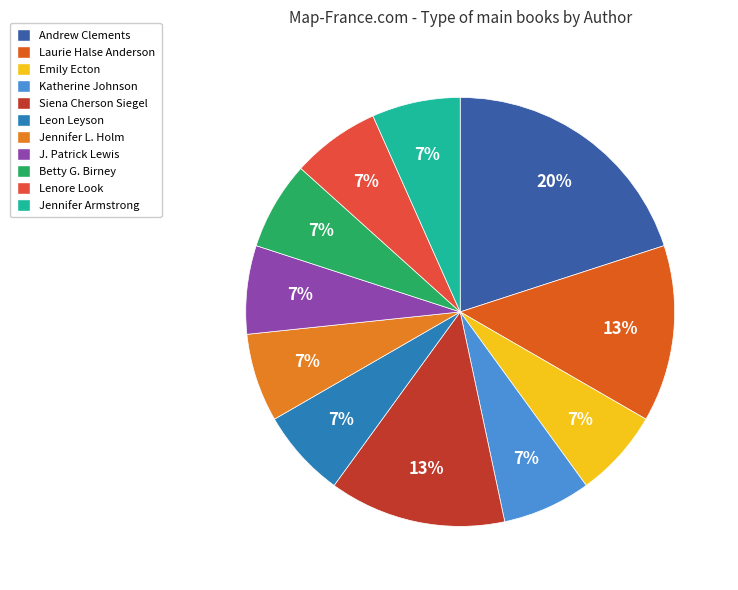

How many segments does this pie chart have?

11